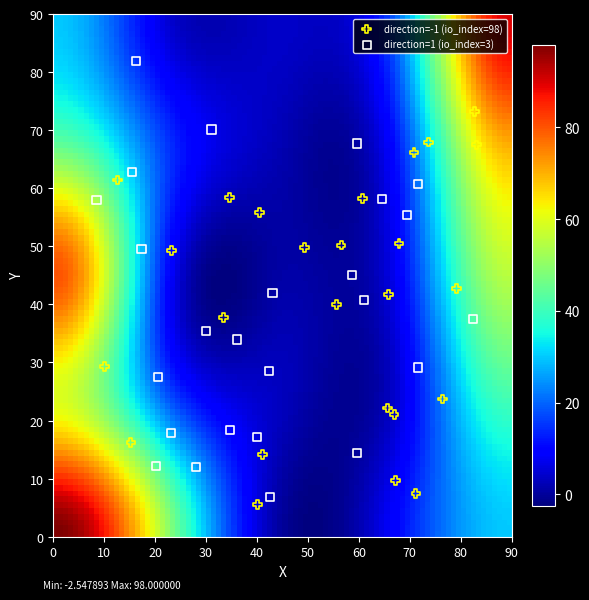

Which series reaches the maximum Y coordinate?

direction=1 (io_index=3)